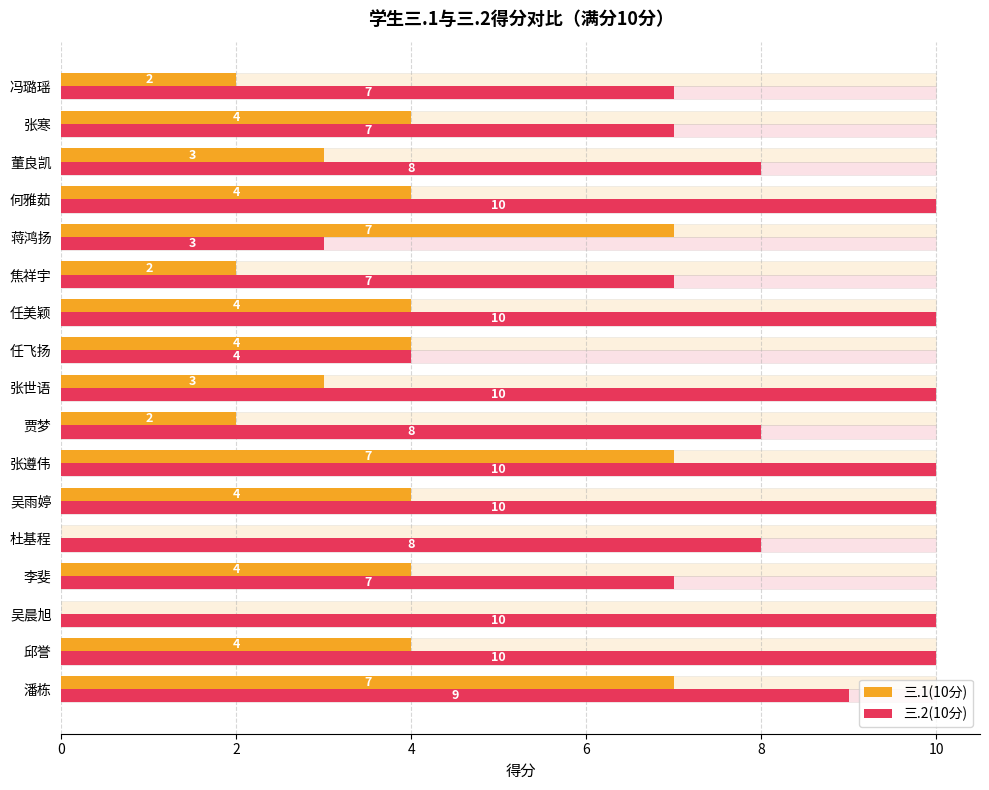

Does the chart contain any negative values?

No